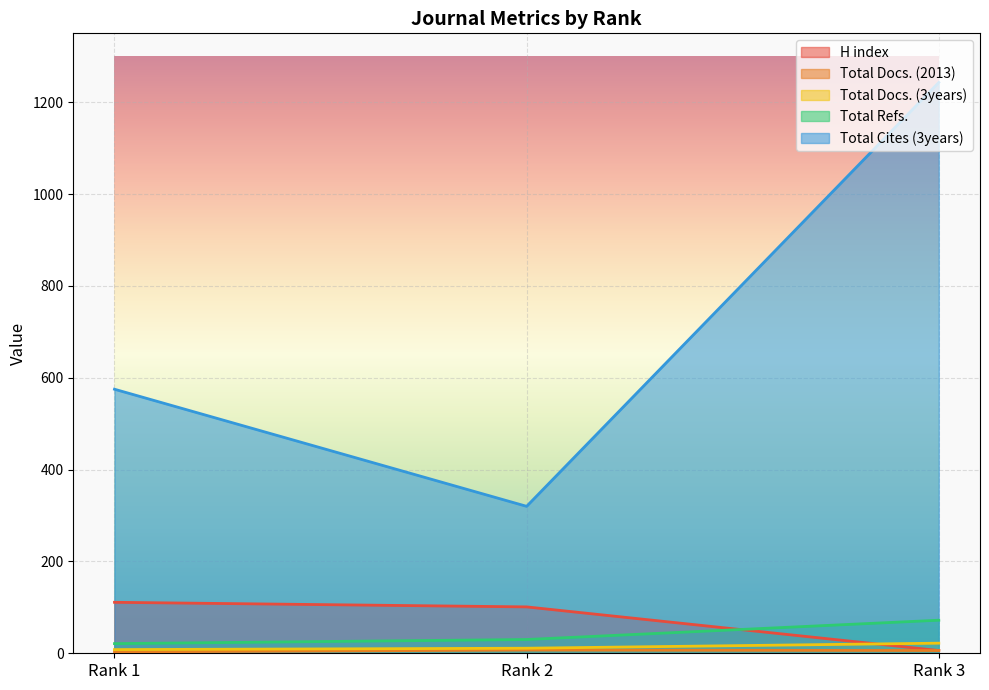

What is the value of the Total Cites (3years) point at the 3rd from the left?

1243